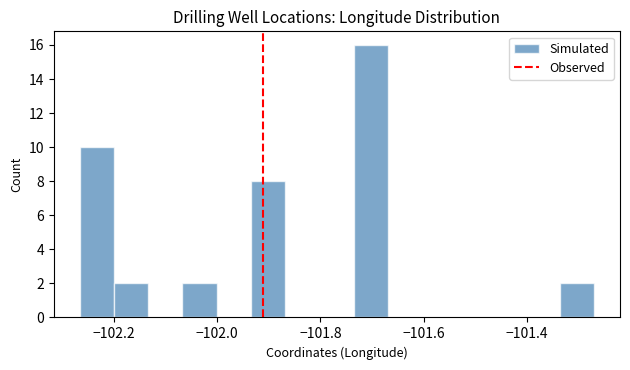

Read against the x-axis, roughly where is the centre of the tallest bar?

-101.70